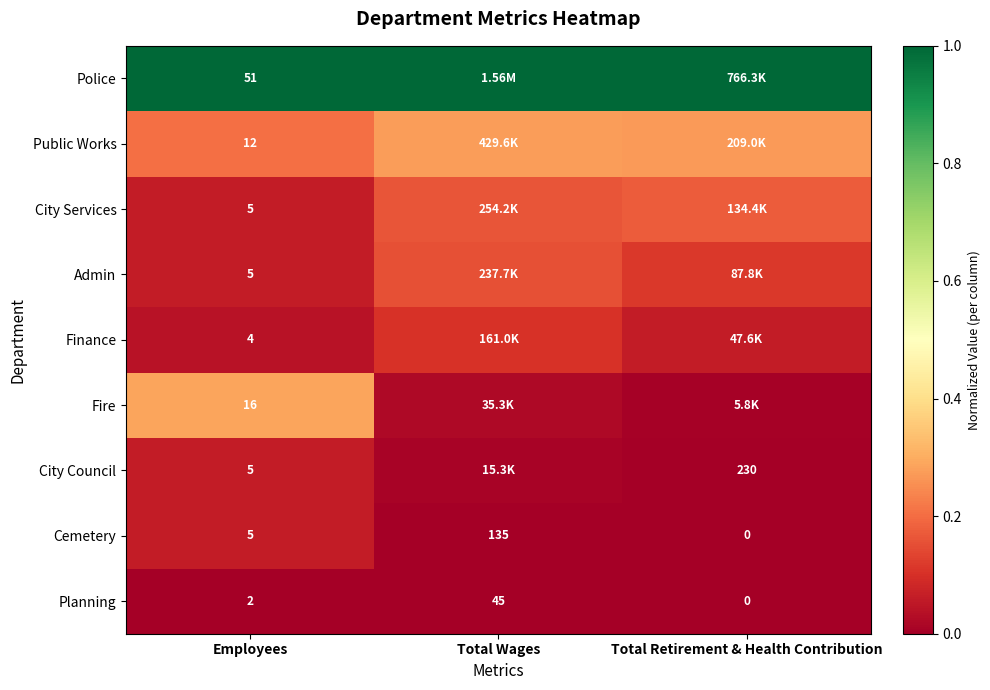

Which category has the lowest value in the Planning series?

Total Retirement & Health Contribution